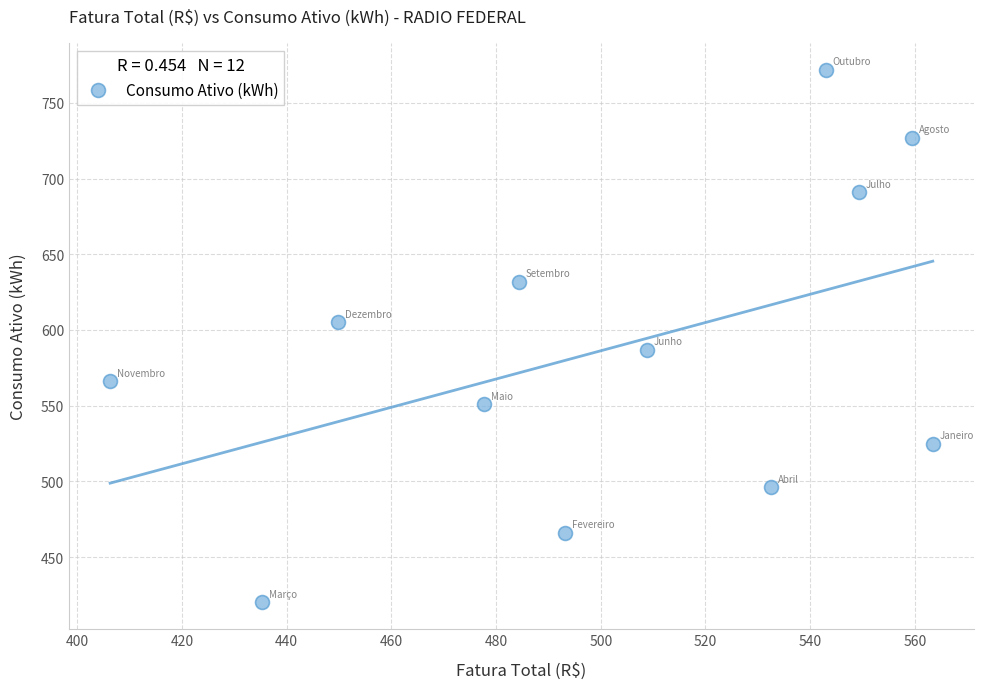

How many data points are displayed?

12